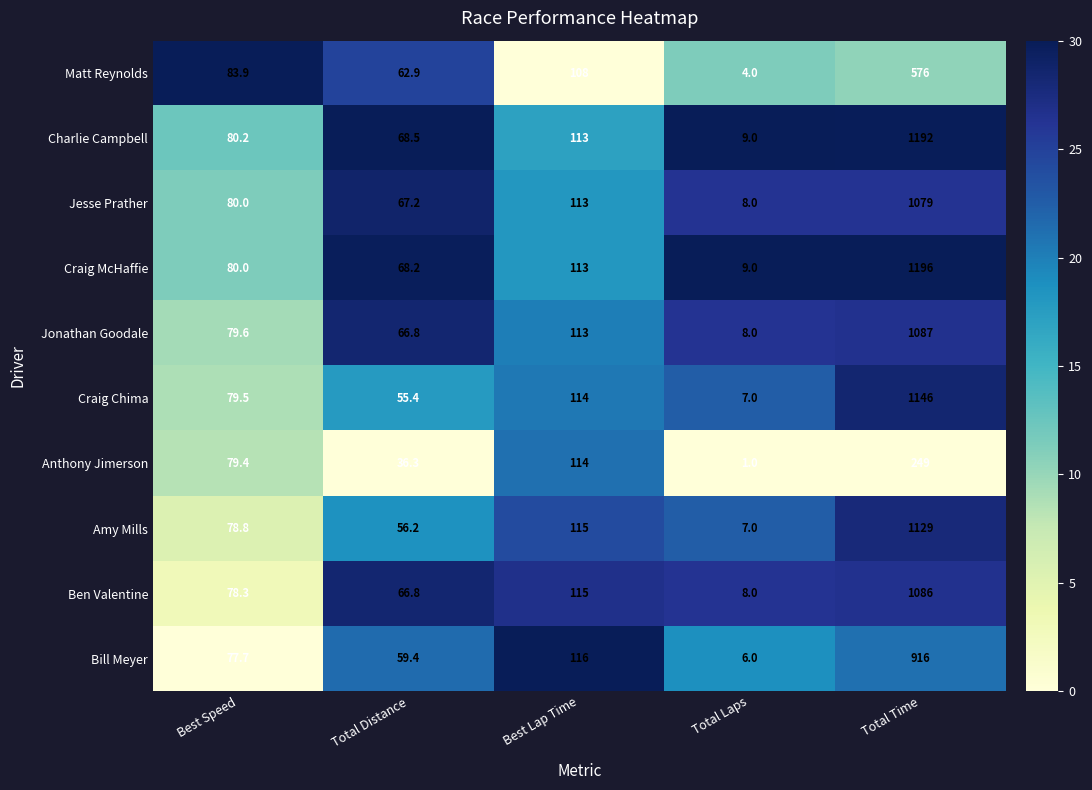

List the labels in order of Matt Reynolds value, largest first.

Total Time, Best Lap Time, Best Speed, Total Distance, Total Laps